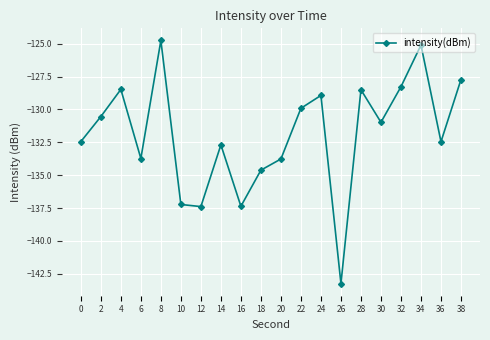

What value does the data have at 36?

-132.5